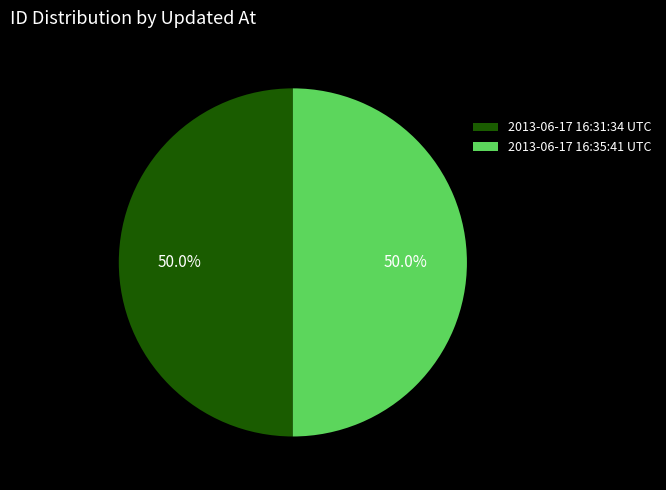

What is the ratio of the value at 2013-06-17 16:35:41 UTC to the value at 2013-06-17 16:31:34 UTC?

1.0